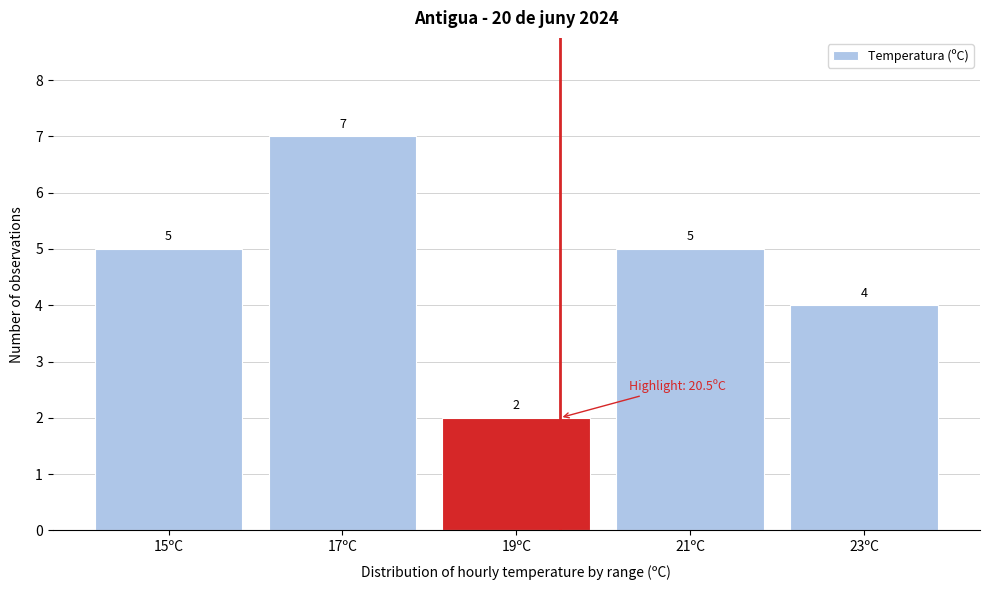

Reading left to right, transcribe all the data shown in this chart.

15ºC=5	17ºC=7	19ºC=2	21ºC=5	23ºC=4